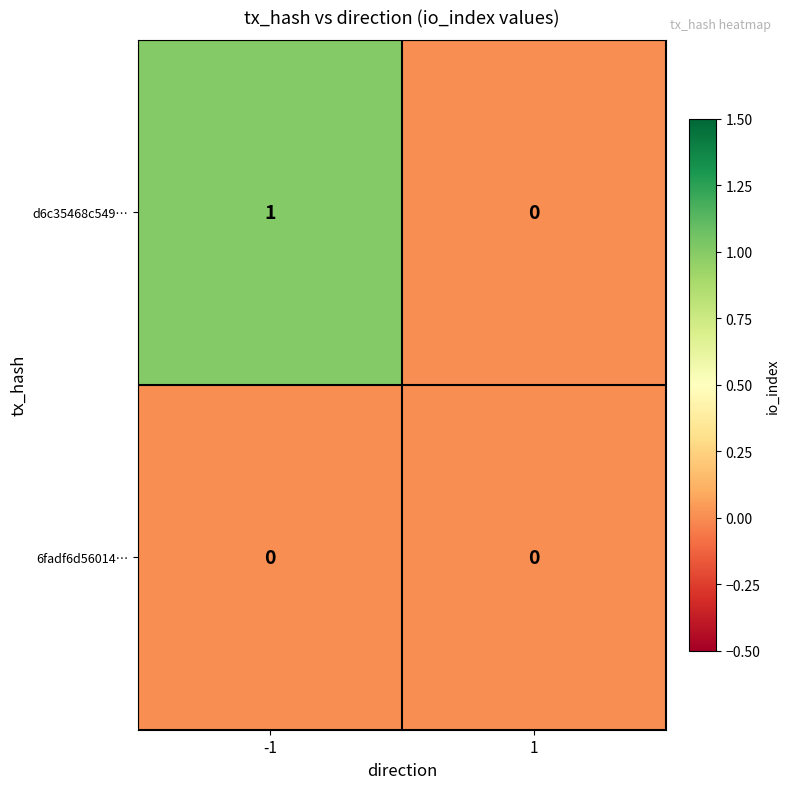

Reading left to right, what are all the values shown in this chart?

d6c35468c549…: -1=1	1=0
6fadf6d56014…: -1=0	1=0